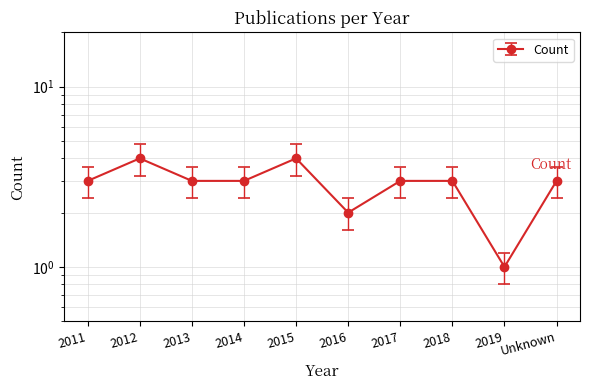

How many values are between 3 and 4?

8